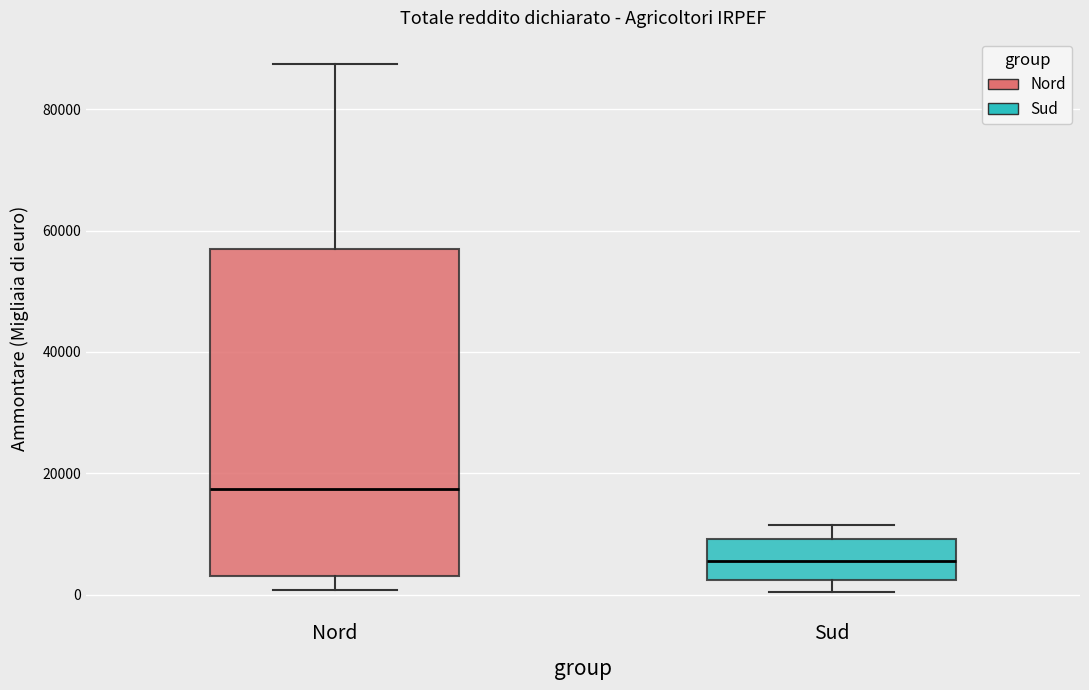

Where is the upper edge of the box for Sud on the y-axis? The values are not printed on the chart, so give them approximately, as read against the axis.

10000